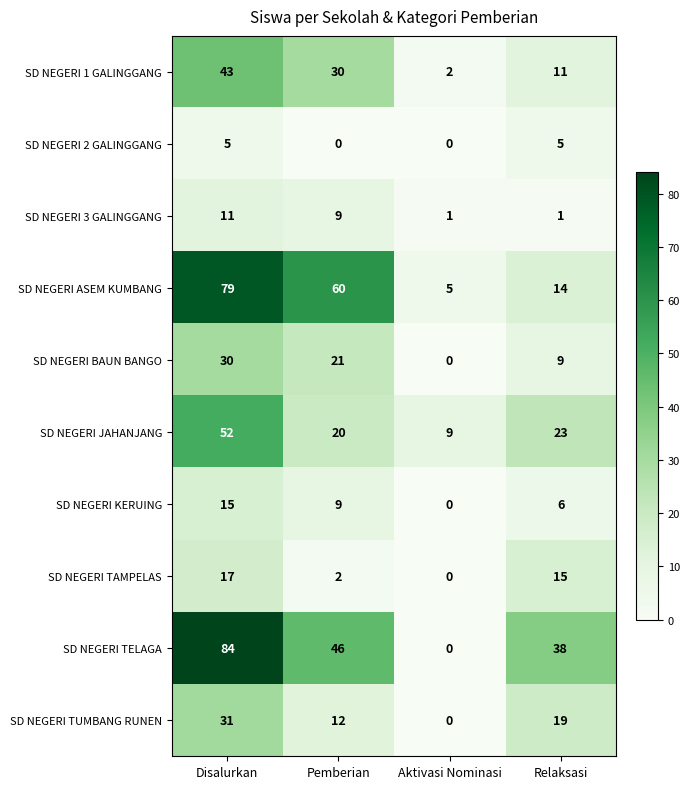

Is the value of SD NEGERI TAMPELAS at Aktivasi Nominasi greater than the value of SD NEGERI TUMBANG RUNEN at Relaksasi?

No